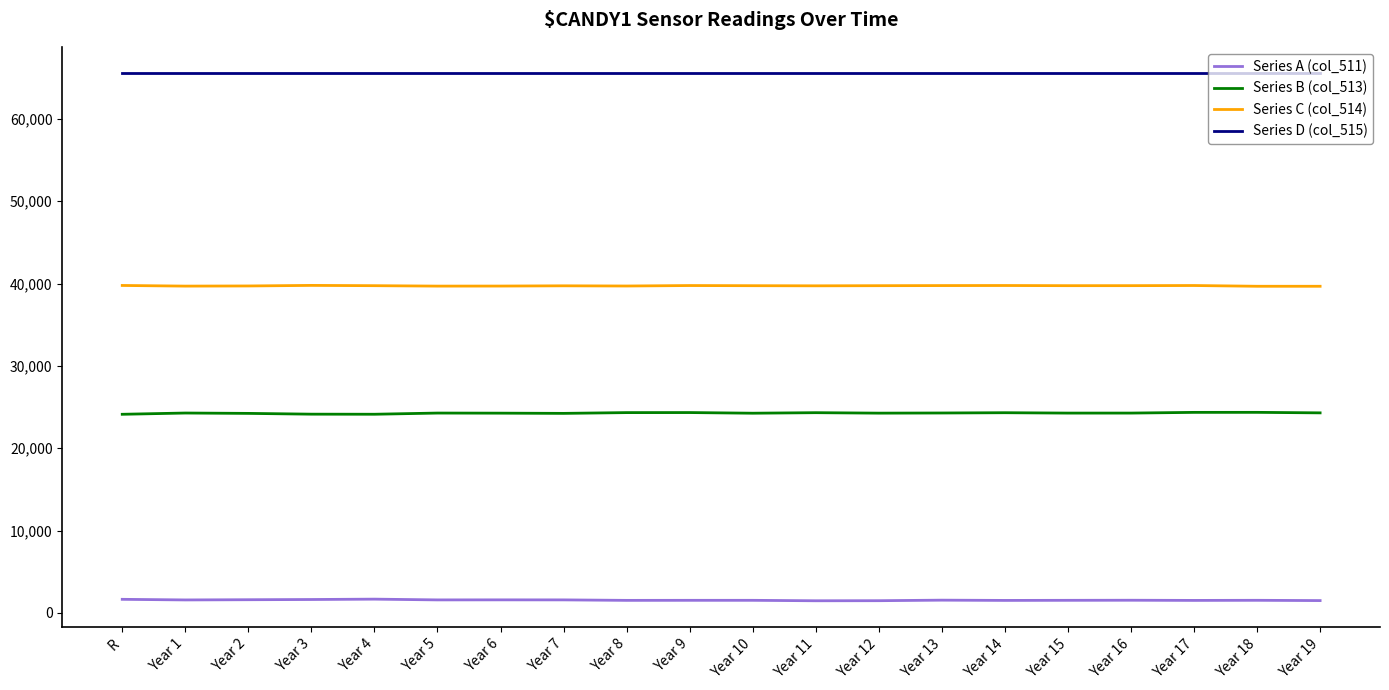

List the series in order of their overall mean, lowest first.

Series A (col_511), Series B (col_513), Series C (col_514), Series D (col_515)